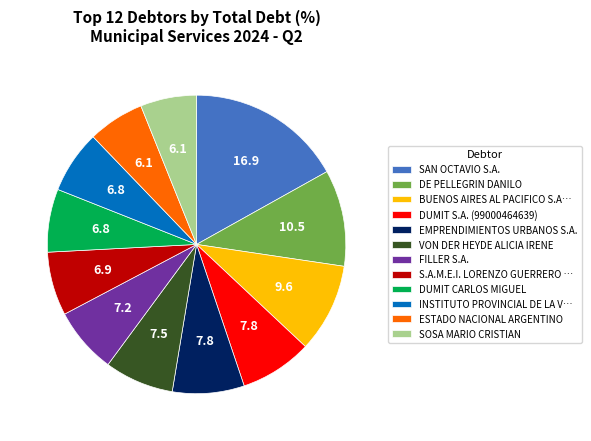

Approximately how many times larger is the value at DE PELLEGRIN DANILO compared to VON DER HEYDE ALICIA IRENE?

1.4